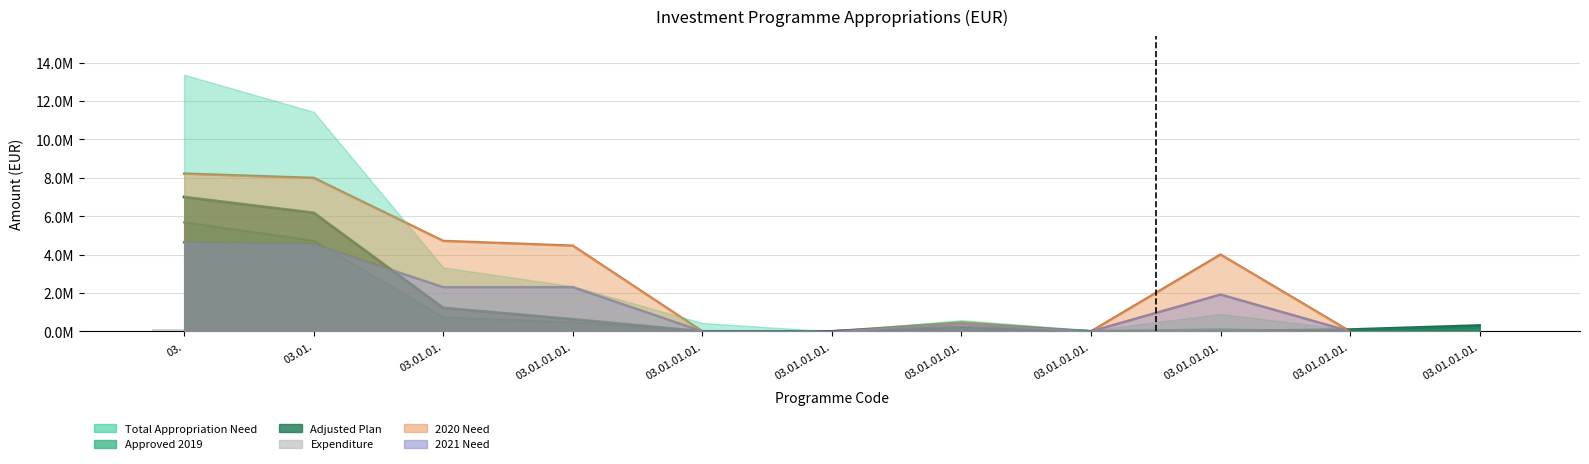

What is the label of the 6th bar from the right?

03.01.01.01.